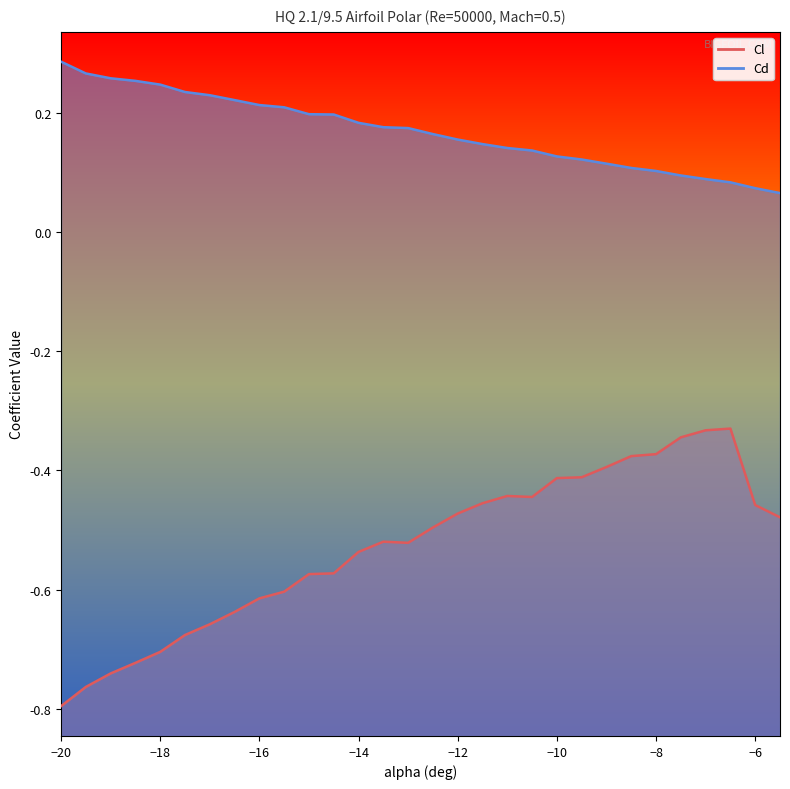

What is the difference between the maximum and minimum values in the Cd series?

0.2